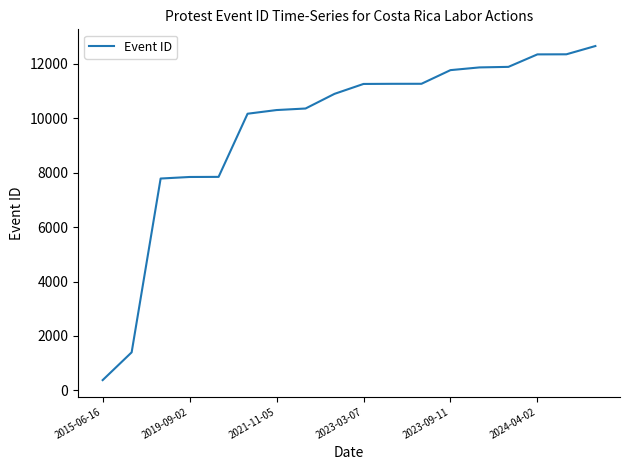

What is the difference between the maximum and minimum values?

12284